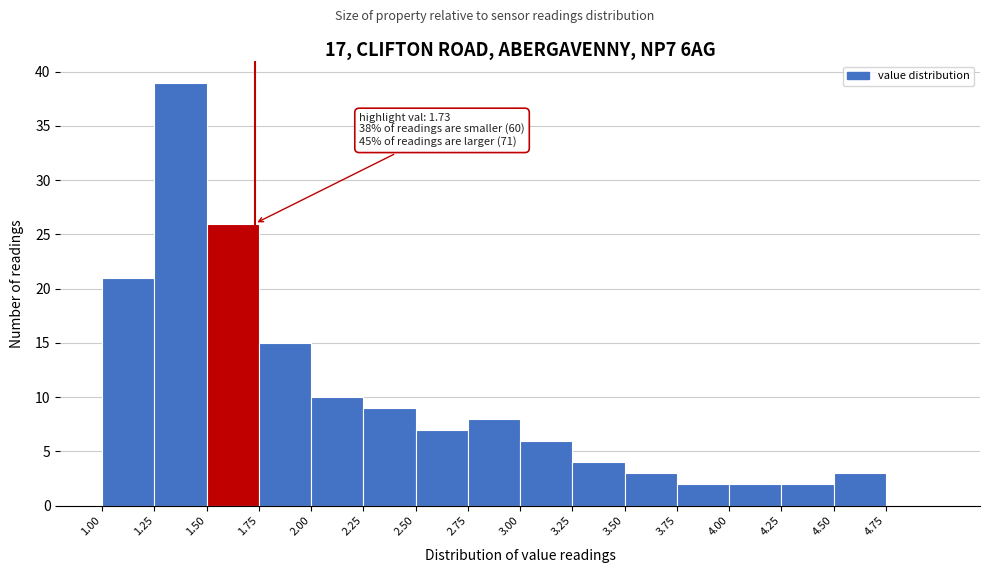

Over which range of the x-axis is the bar tallest?

1.25 to 1.50